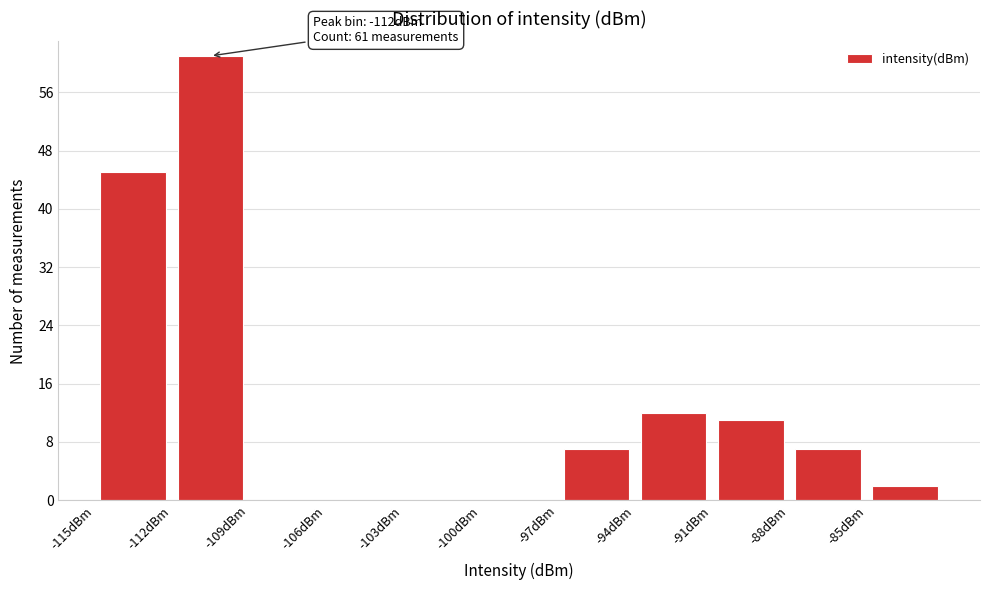

Which range on the x-axis has the tallest bar?

-112 to -109